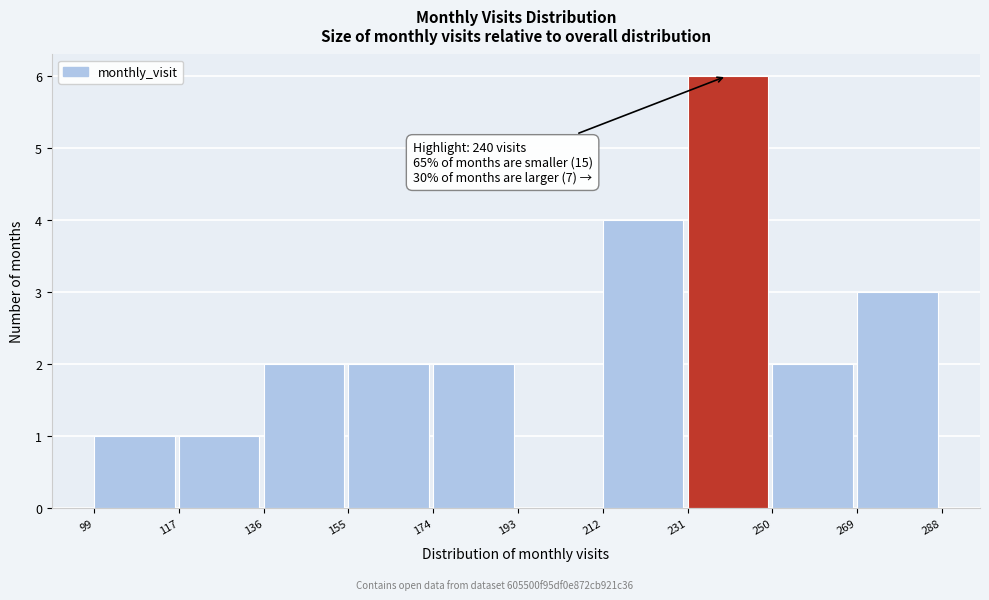

Over which range of the x-axis is the bar tallest?

231 to 250